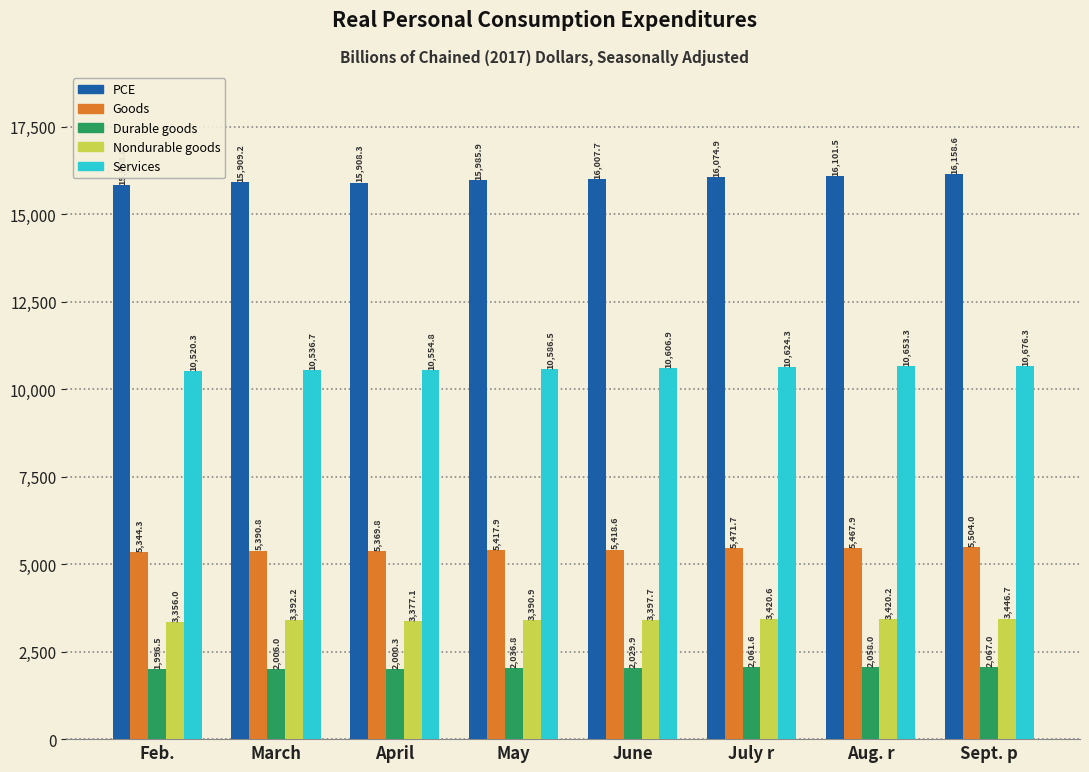

Reading left to right, list all the values displayed in this chart.

PCE: 15848.8	15909.2	15908.3	15985.9	16007.7	16074.9	16101.5	16158.6
Goods: 5344.3	5390.8	5369.8	5417.9	5418.6	5471.7	5467.9	5504.0
Durable goods: 1996.5	2006.0	2000.3	2036.8	2029.9	2061.6	2058.0	2067.0
Nondurable goods: 3356.0	3392.2	3377.1	3390.9	3397.7	3420.6	3420.2	3446.7
Services: 10520.3	10536.7	10554.8	10586.5	10606.9	10624.3	10653.3	10676.3